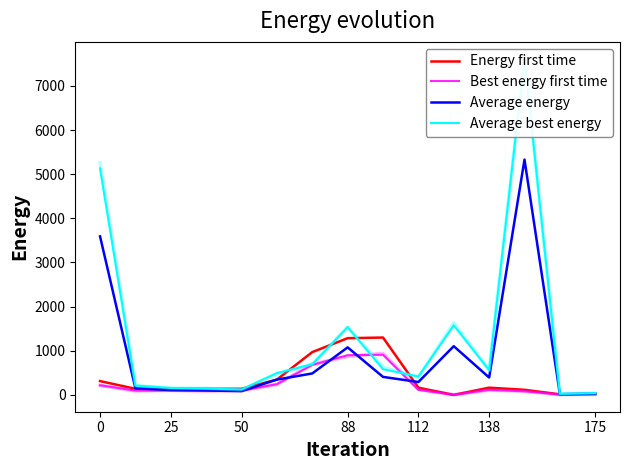

In Energy first time, how many points are higher than both neighbors (excluding endpoints)?

2